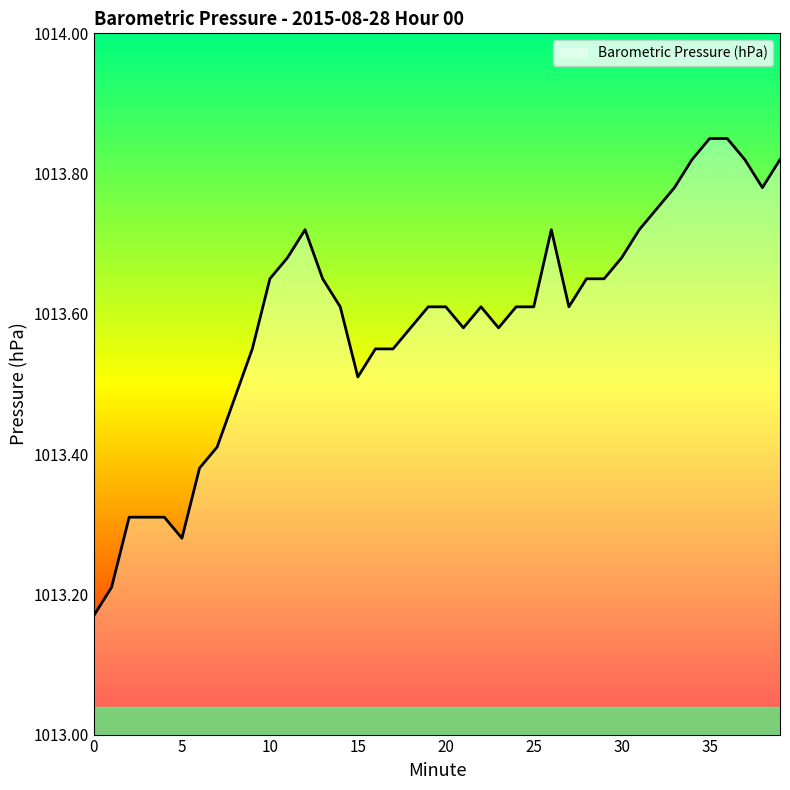

What is the sum of all values?

40543.6